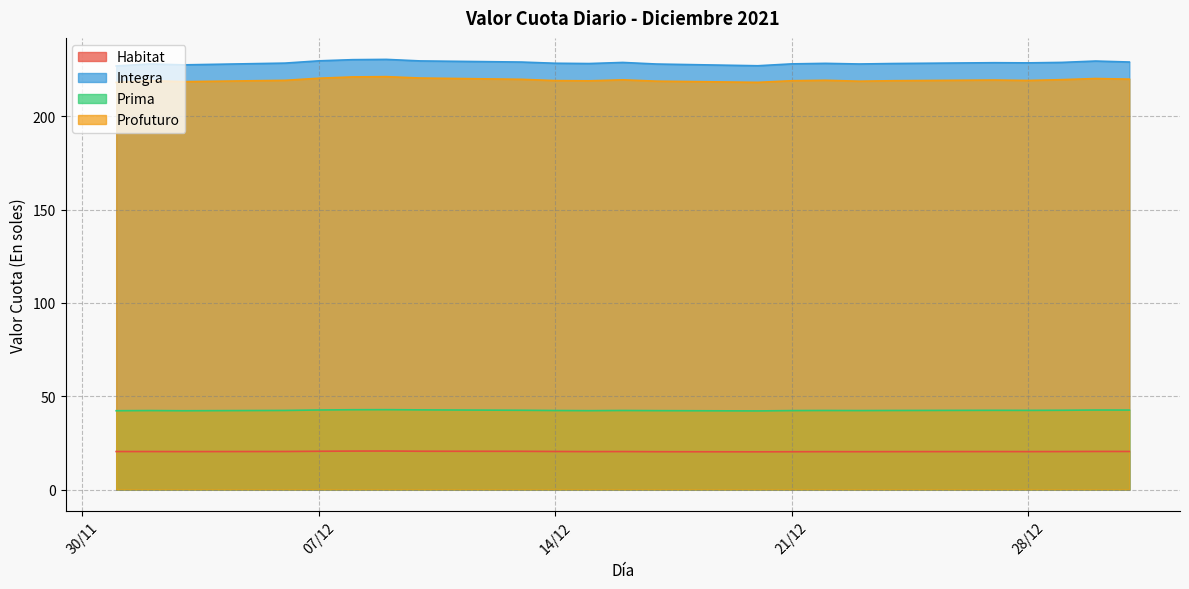

What is the difference between the highest and lowest values at 2021-12-30?

209.3